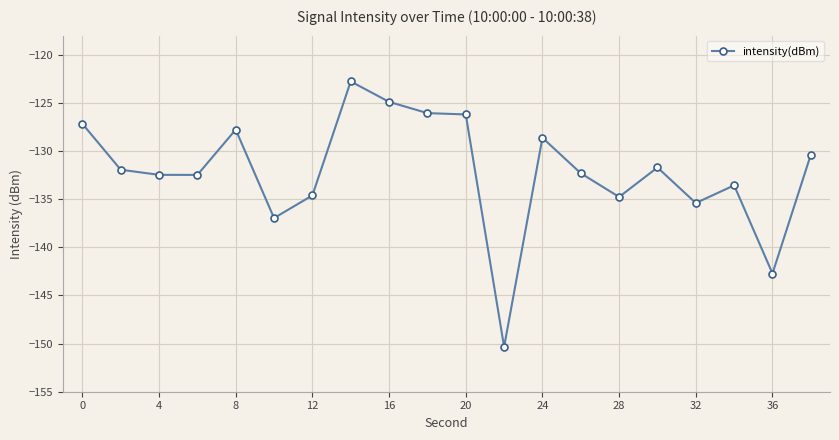

True or false: there are more than 2 points higher than both neighbors.

True